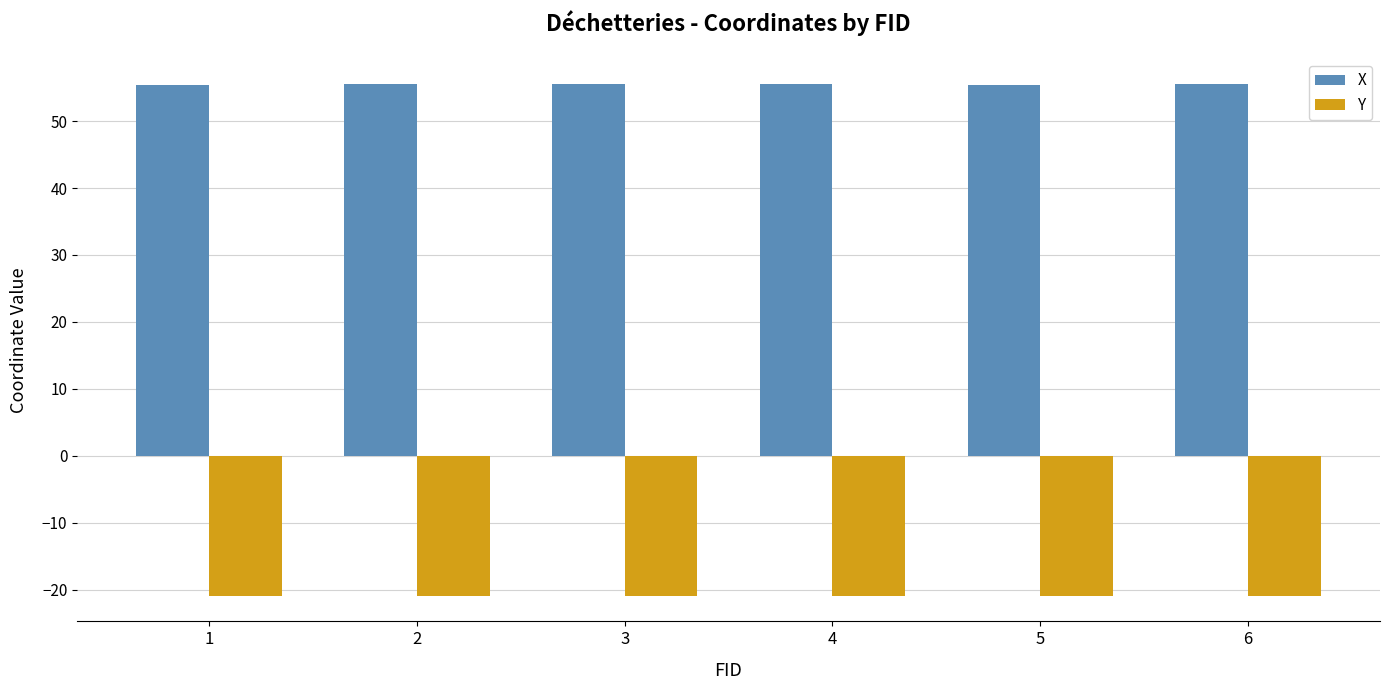

List the series in order of their overall mean, lowest first.

Y, X